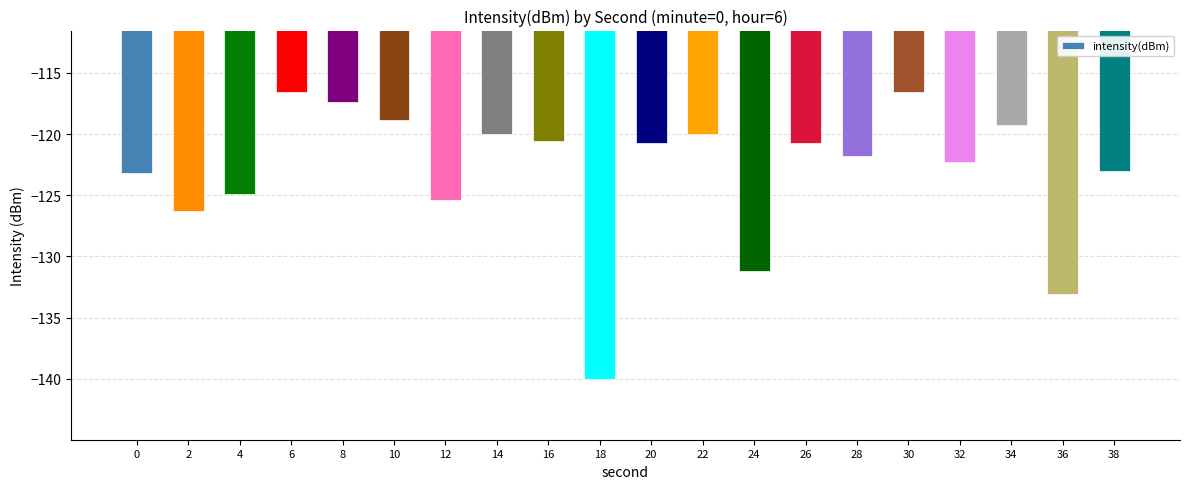

What is the sum of all values?

-2461.9